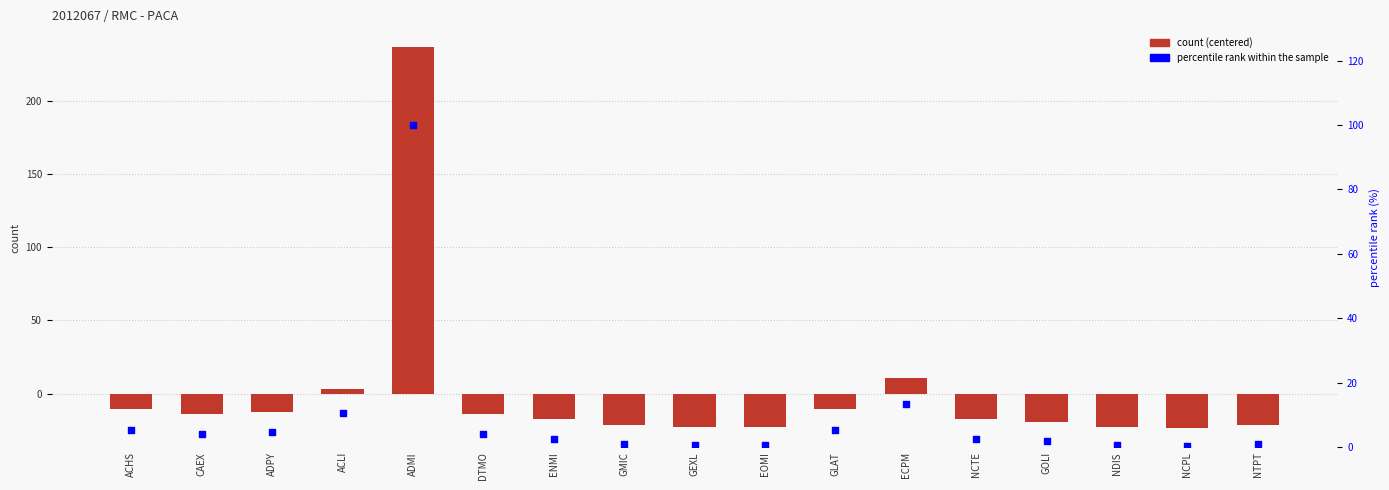

At which category is the sum across all series the highest?

ADMI